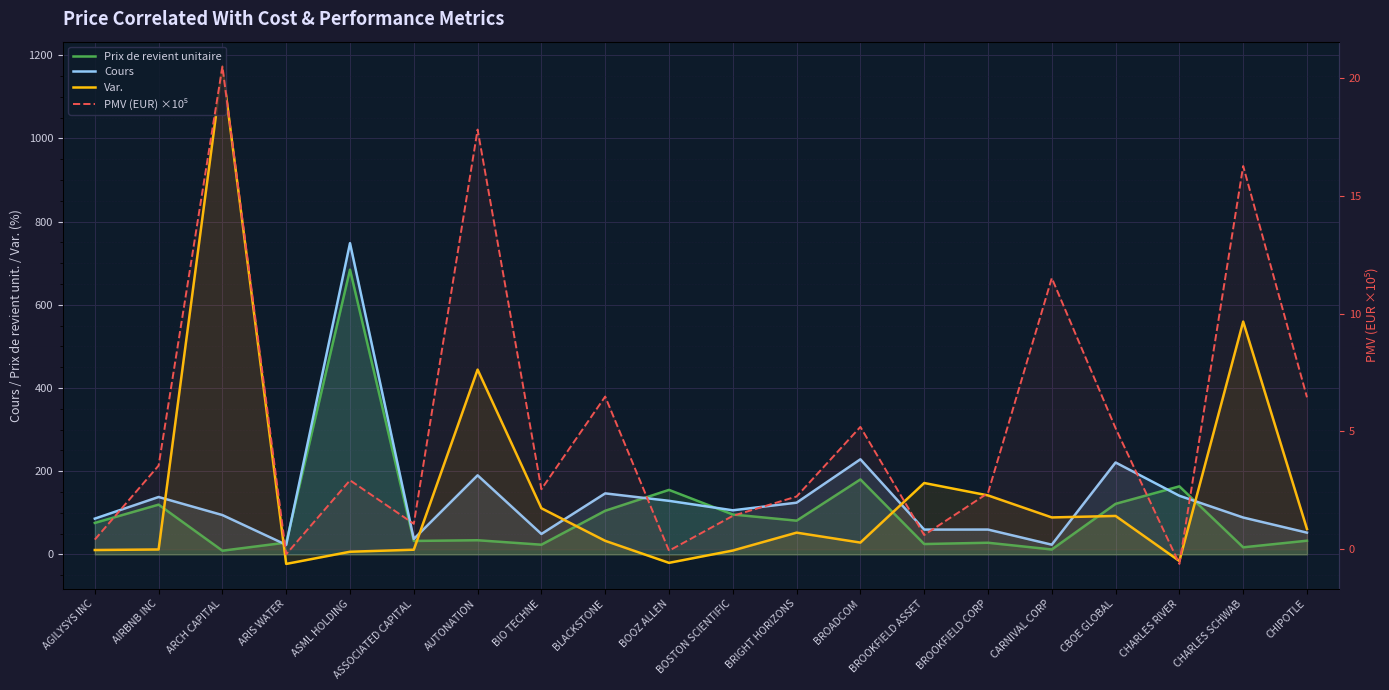

How many lines are shown in the chart?

4